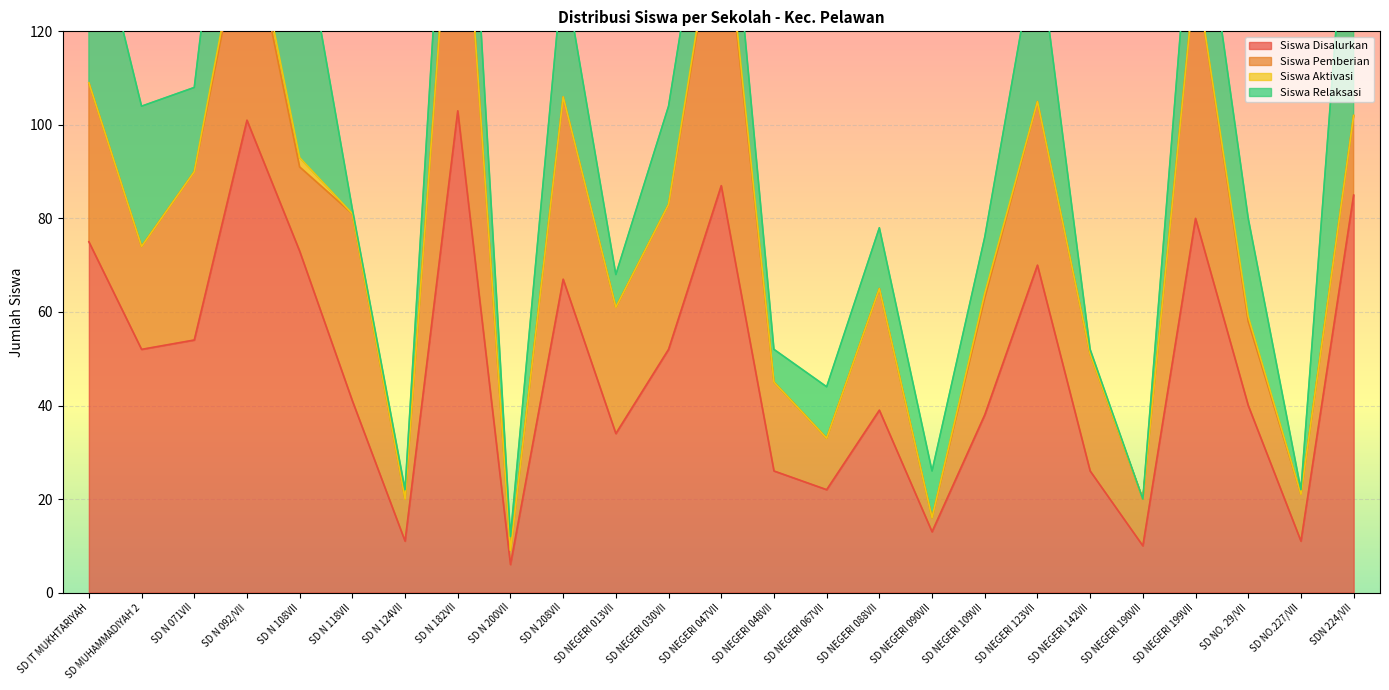

Rank the categories by Siswa Pemberian value from highest to lowest.

SD N 182VII, SD NEGERI 047VII, SD NEGERI 199VII, SD N 092/VII, SD N 118VII, SD N 208VII, SD N 071VII, SD NEGERI 123VII, SD IT MUKHTARIYAH, SD NEGERI 030VII, SD NEGERI 013VII, SD NEGERI 088VII, SD NEGERI 109VII, SD NEGERI 142VII, SD MUHAMMADIYAH 2, SD NEGERI 048VII, SD N 108VII, SD NO. 29/VII, SDN 224/VII, SD NEGERI 067VII, SD NEGERI 190VII, SD NO.227/VII, SD N 124VII, SD N 200VII, SD NEGERI 090VII